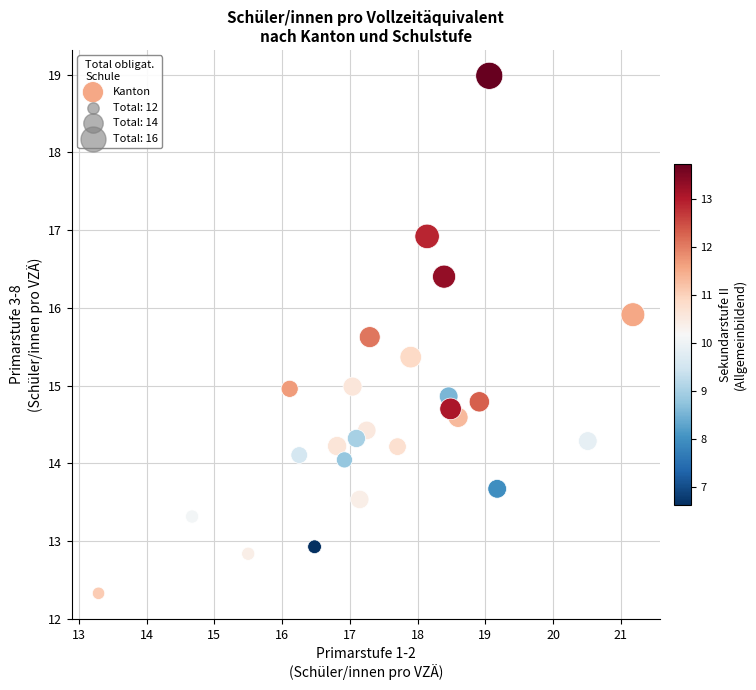

What is the range of X values (max minus min)?

7.9